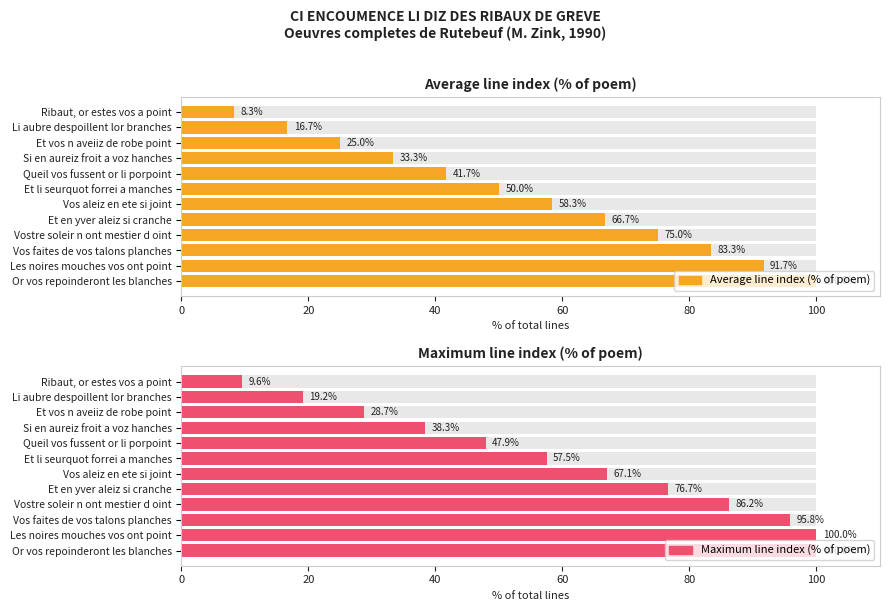

What is the sum of all Average line index (% of poem) values?

650.0